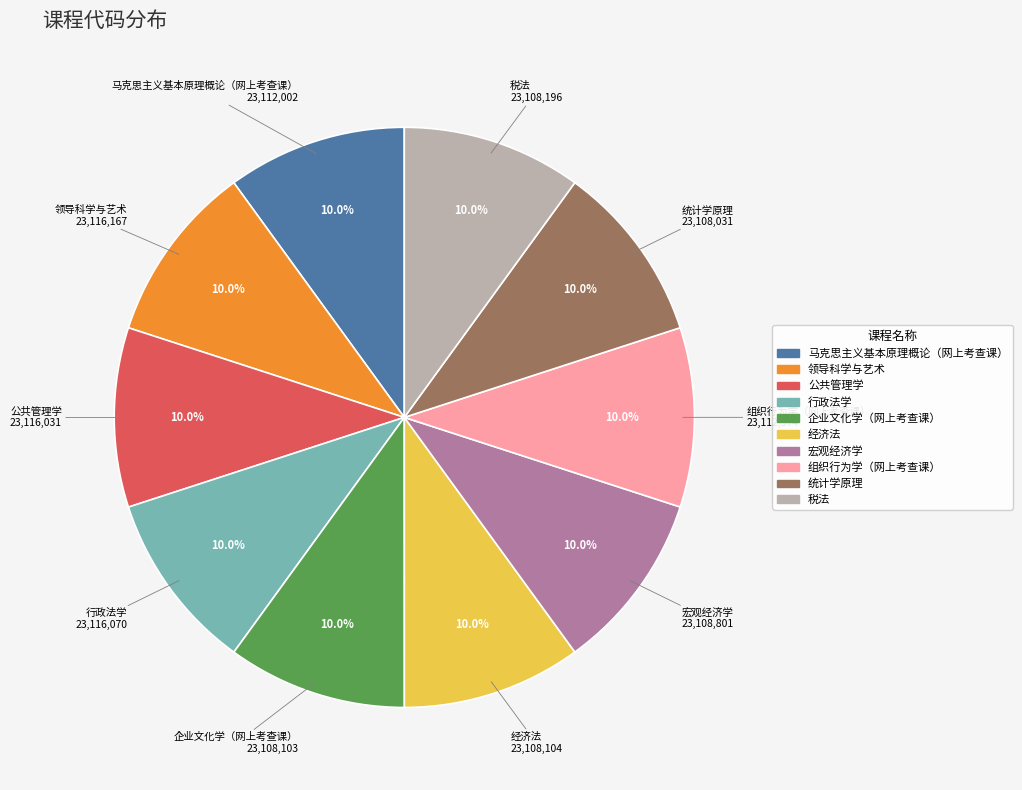

Does any single category account for the majority?

No